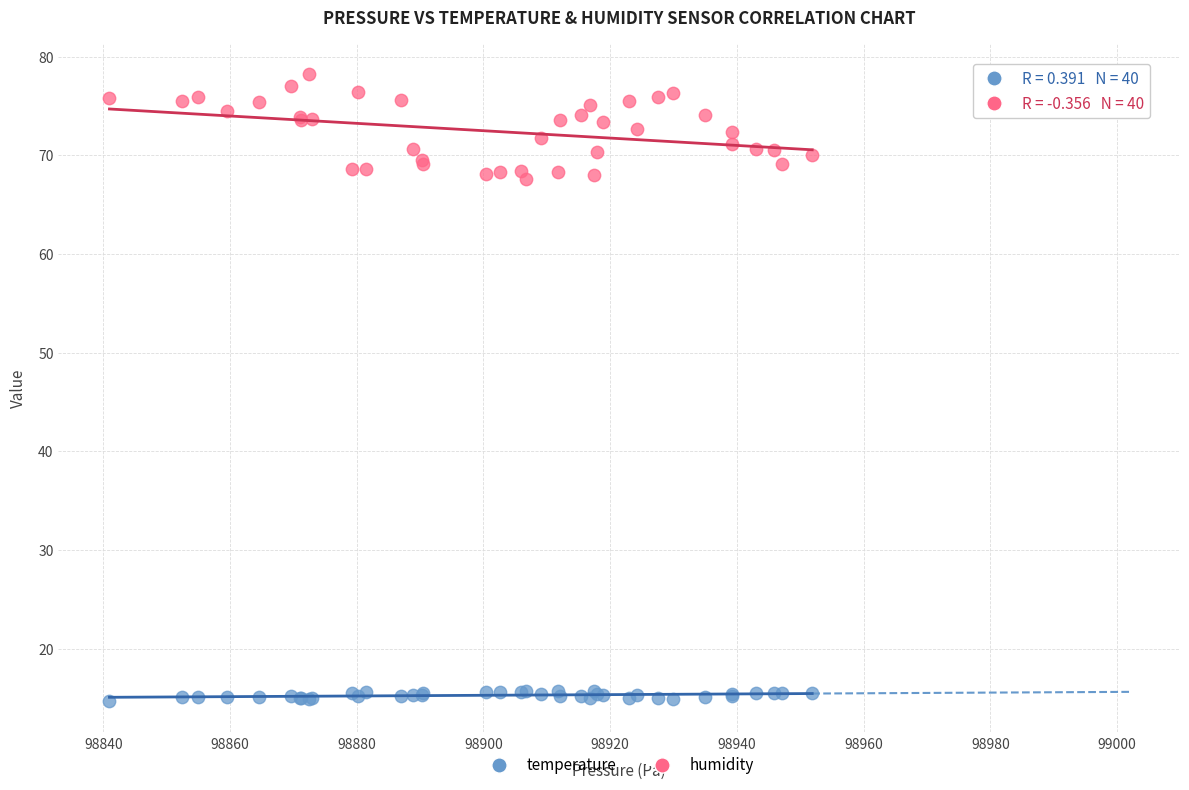

Which series reaches the maximum Y coordinate?

humidity